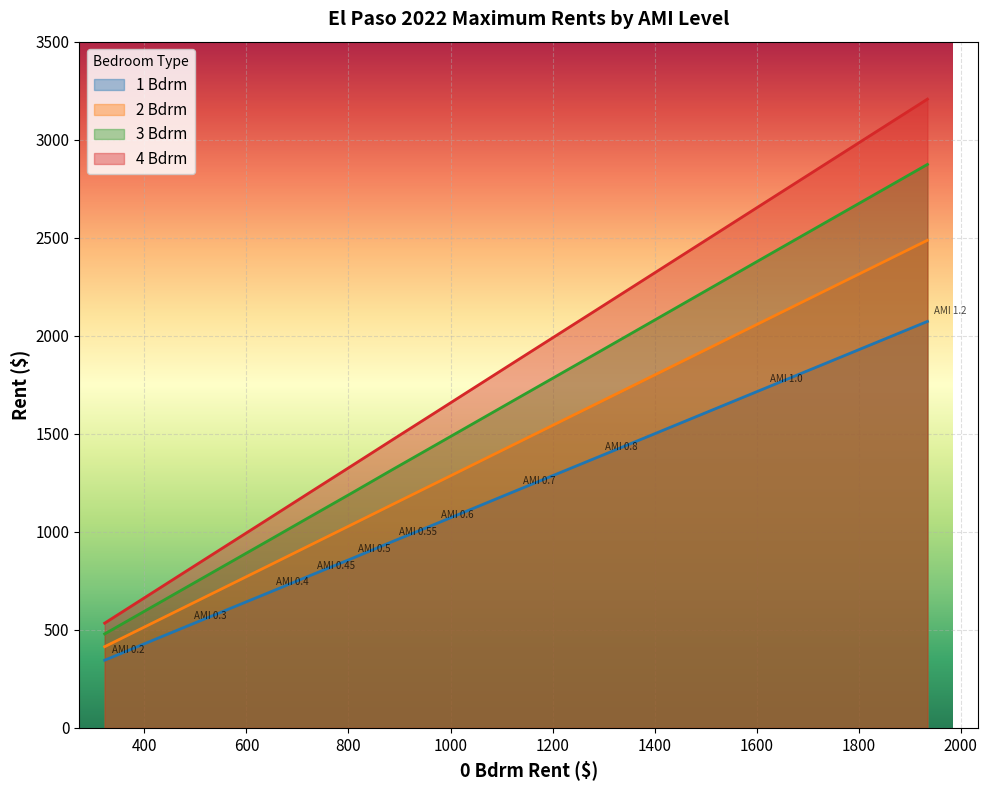

Which has a higher value, 1.2 or 0.3?

1.2